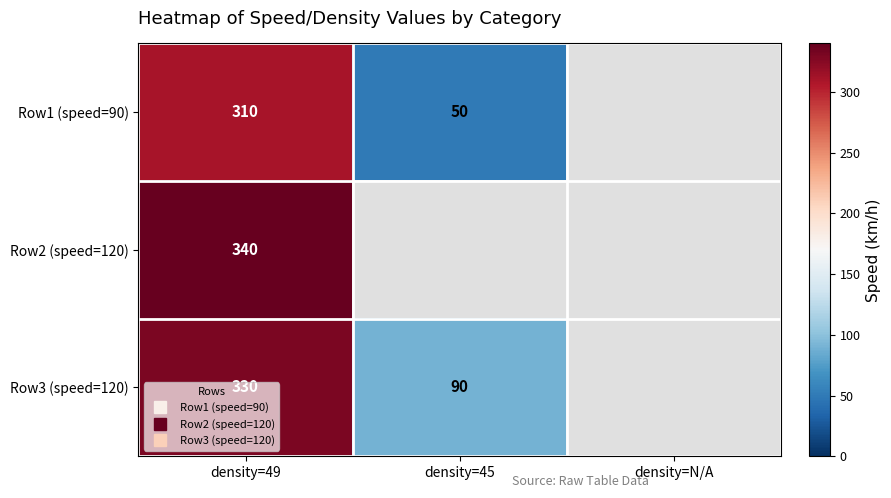

What is the total value across all series at density=45?

140